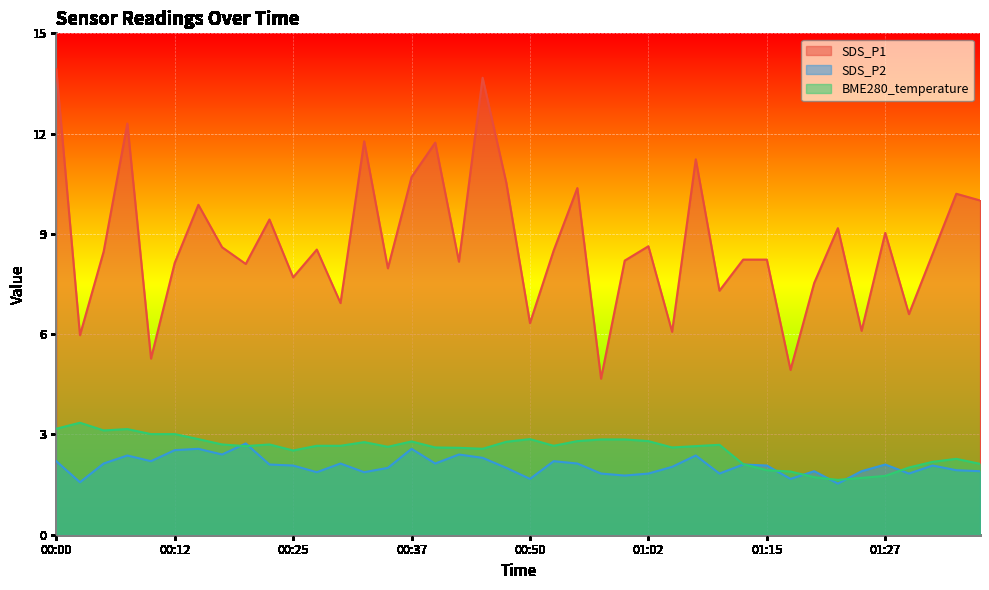

How many lines are shown in the chart?

3